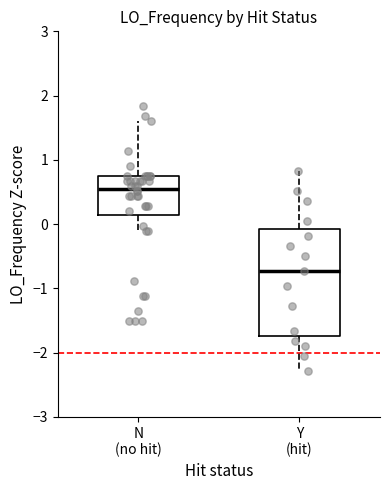

Reading left to right, read every box against the y-axis: the position of its median line, the range the box covers, and the ends of its whiskers. The values are not printed on the chart, so give them approximately, as read against the axis.

N (no hit): median 0.6, box 0.1 to 0.7, whiskers -0.1 to 1.6
Y (hit): median -0.7, box -1.7 to -0.1, whiskers -2.3 to 0.8